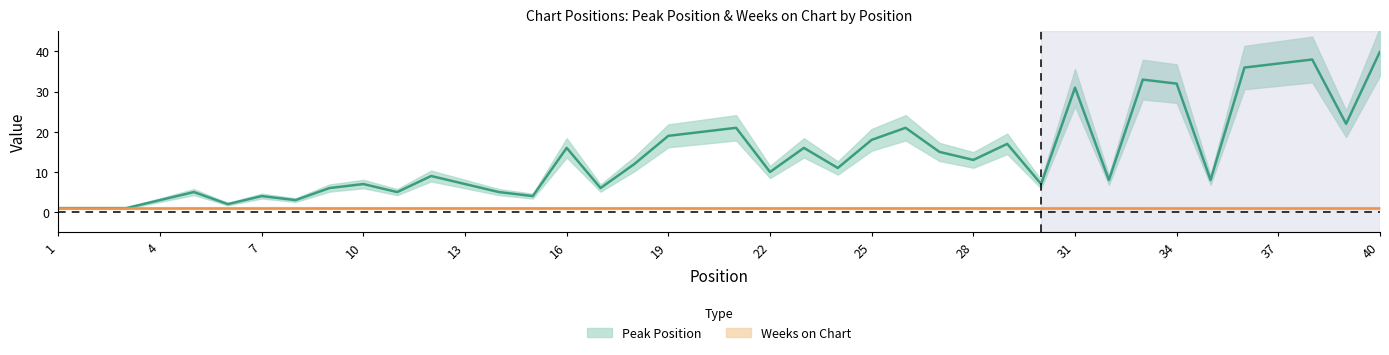

Which has a higher value, 13 or 40?

40